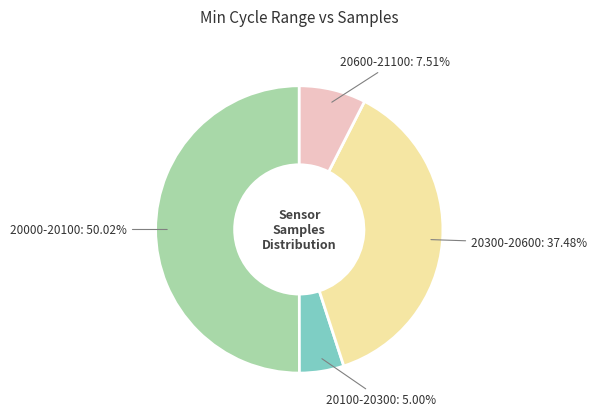

Which category has the biggest portion of the pie?

20000-20100